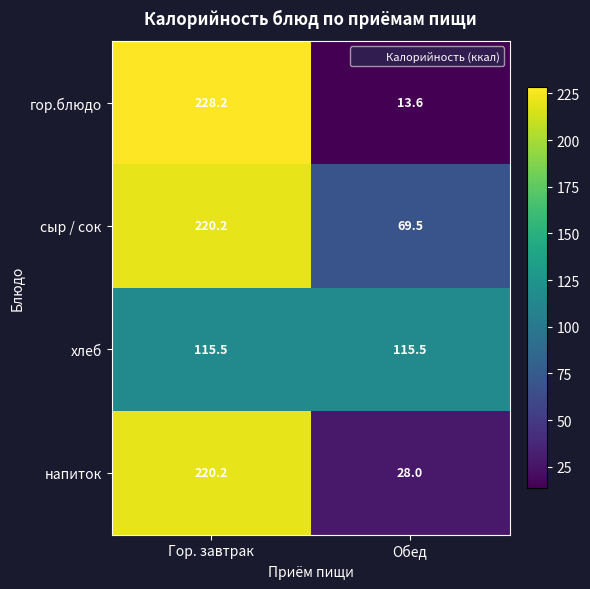

At which label is гор.блюдо closest to 120?

Обед